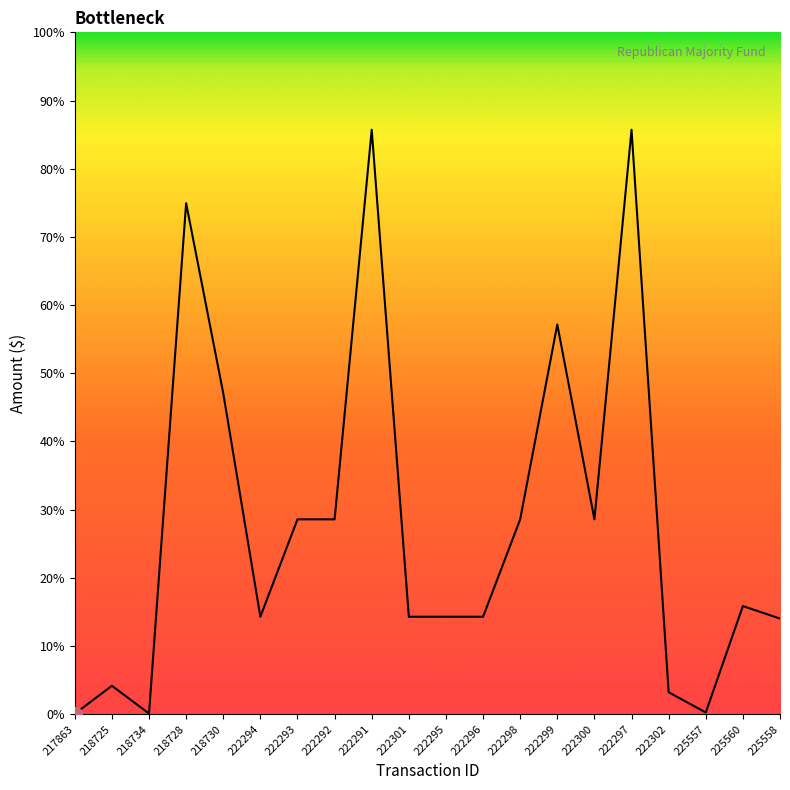

Is this an area chart (filled region under the line)?

No